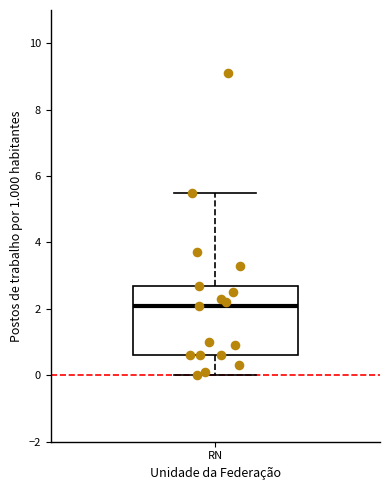

Transcribe this box plot: give where the median line is, the range the box spans, and where the two whiskers end, as read against the y-axis. The values are not printed on the chart, so give them approximately, as read against the axis.

median 2.2, box 0.6 to 2.8, whiskers 0.0 to 5.6